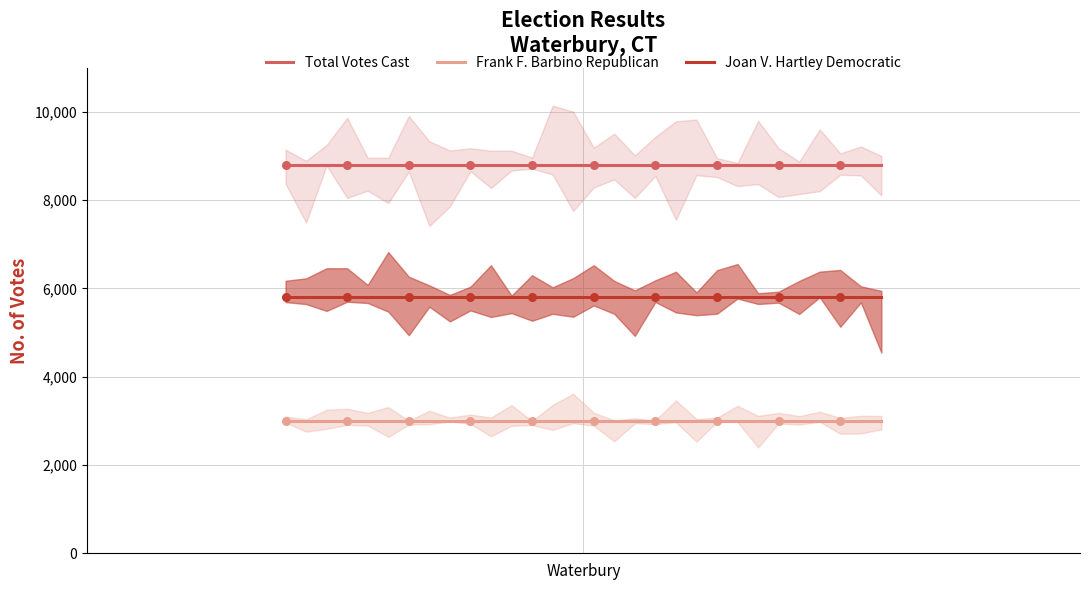

What is the minimum value for Frank F. Barbino Republican?

2987